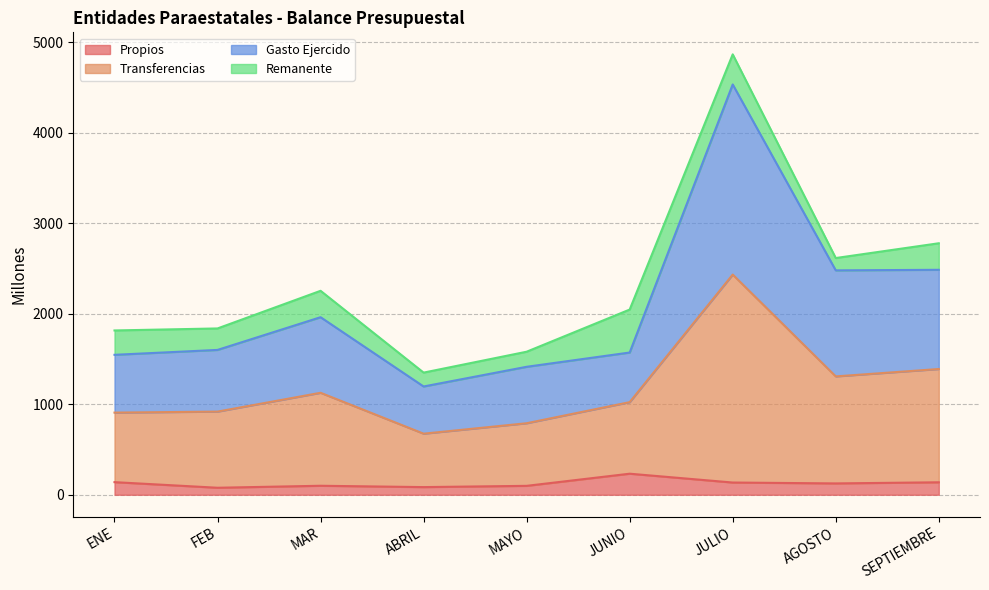

At which category is the sum across all series the highest?

JULIO